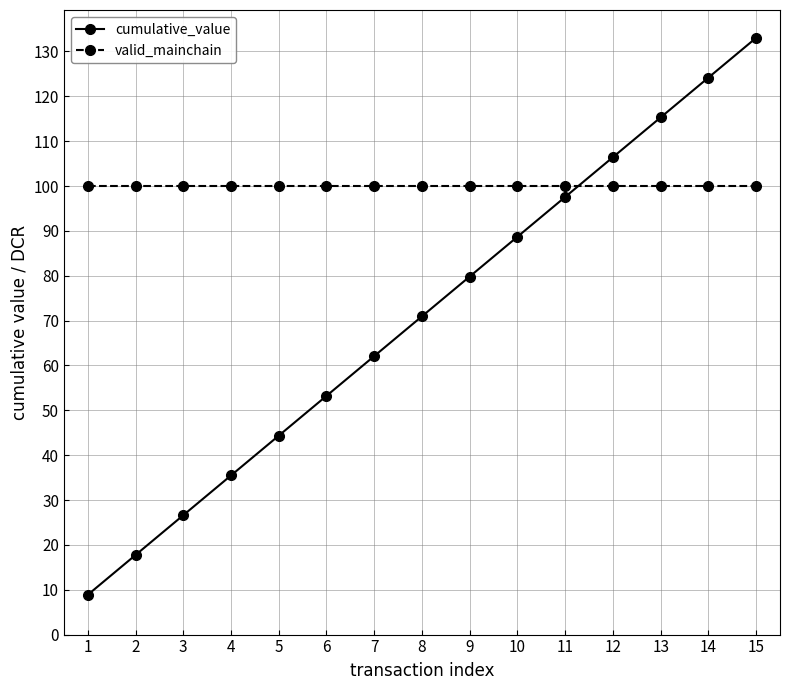

True or false: valid_mainchain has a value of 100.0 at 6.

True